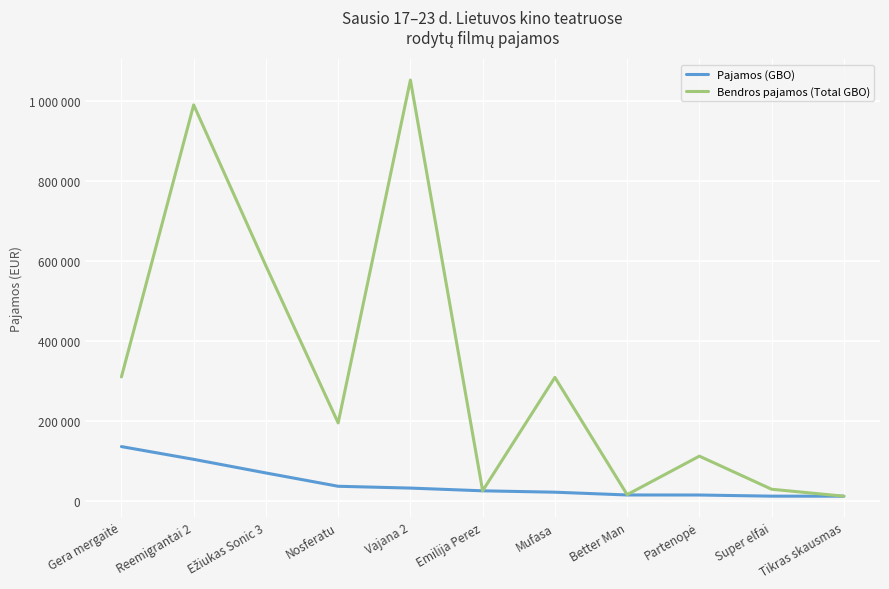

Is this an area chart (filled region under the line)?

No